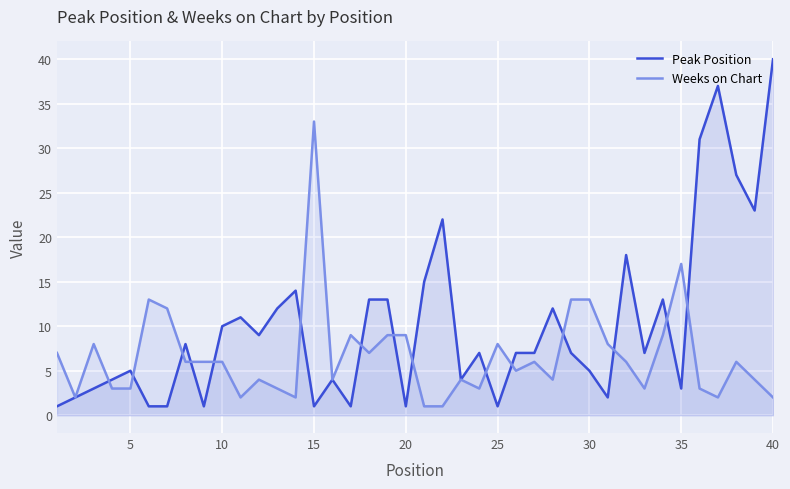

Which series ends up on top after the final intersection of Peak Position and Weeks on Chart?

Peak Position